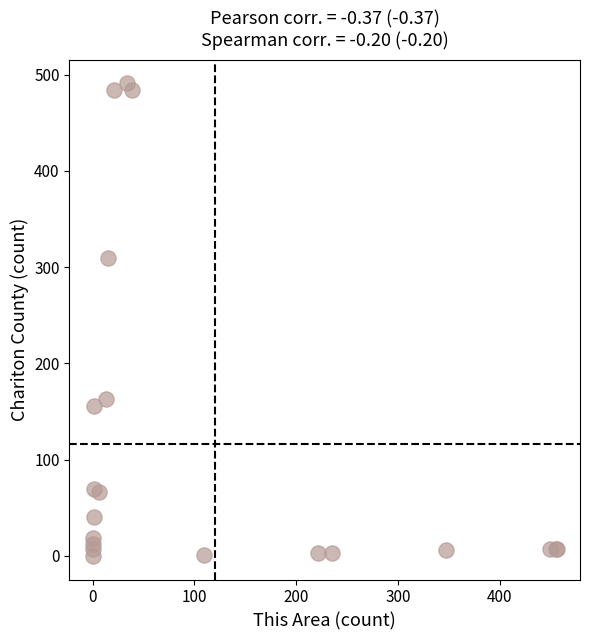

What Y value in the scatter plot is closest to 245?

310